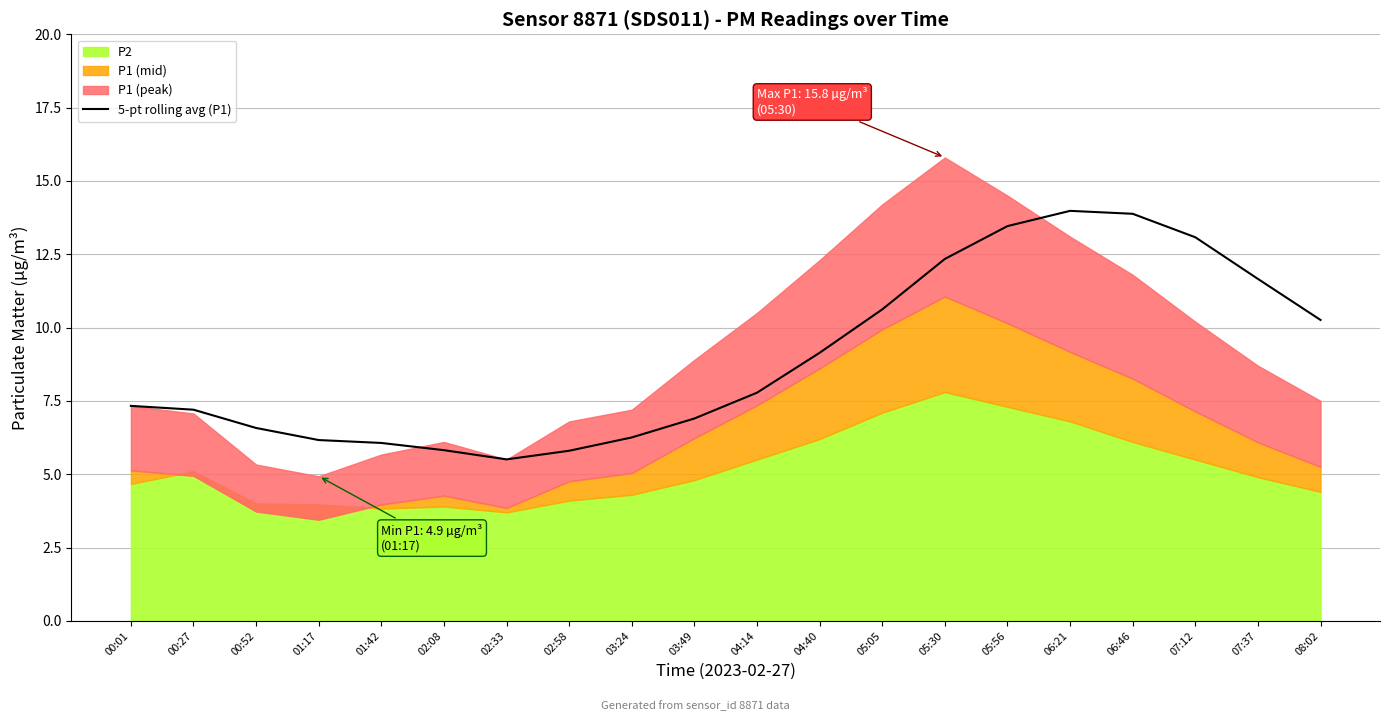

True or false: there are more than 0 points higher than both neighbors.

True